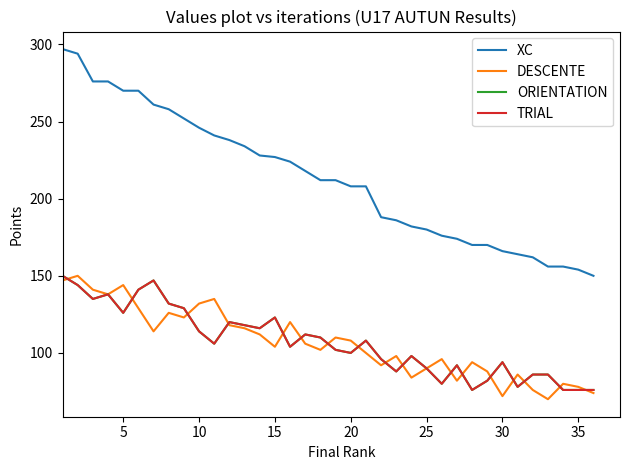

Does the chart have visible grid lines?

No